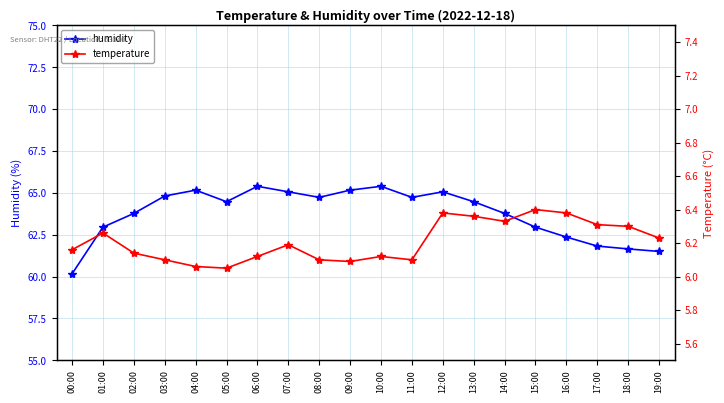

True or false: temperature and humidity intersect in this chart.

False